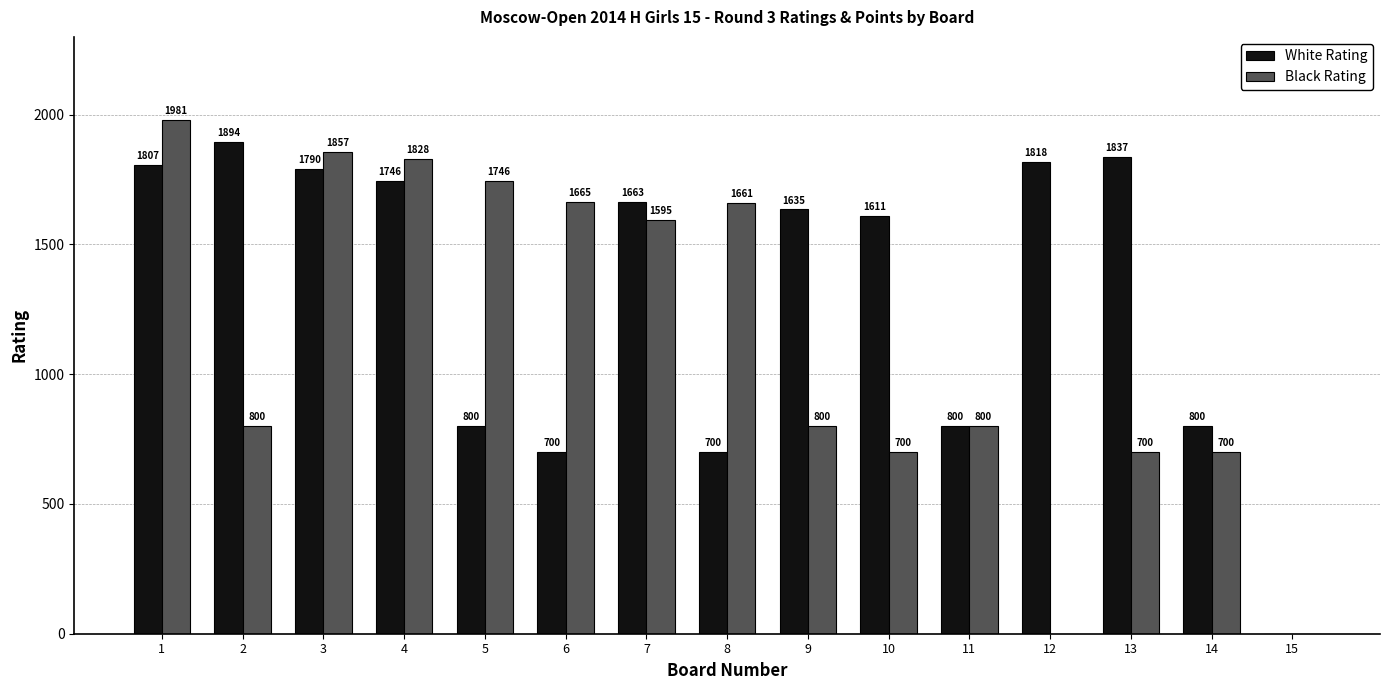

What value does the Black Rating series have at 11?

800